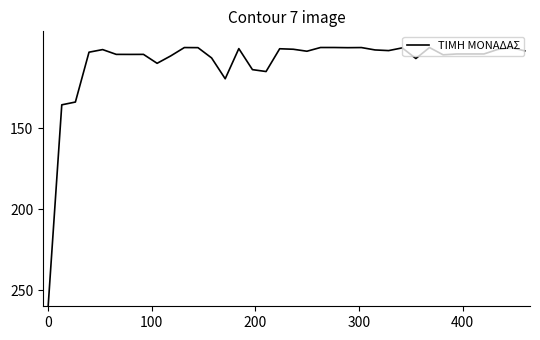

Is this an area chart (filled region under the line)?

No